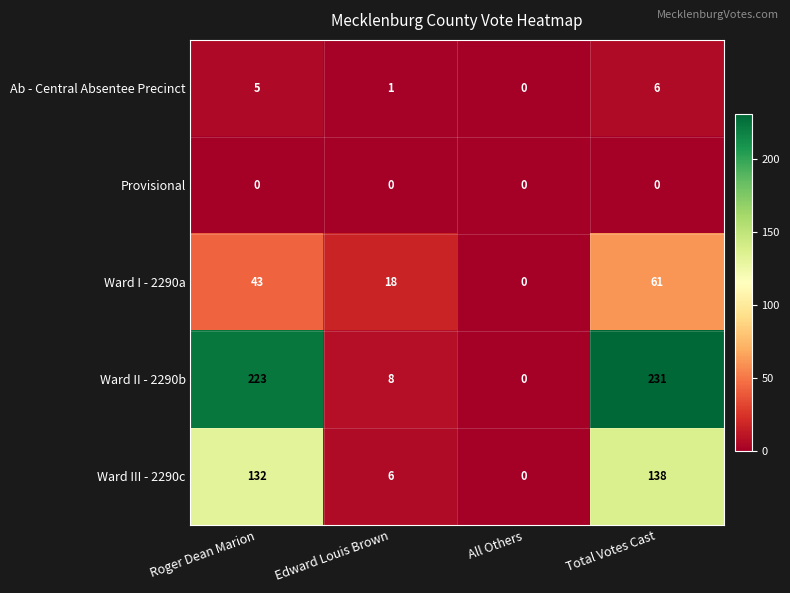

Reading left to right, what are all the values shown in this chart?

Ab - Central Absentee Precinct: Roger Dean Marion=5	Edward Louis Brown=1	All Others=0	Total Votes Cast=6
Provisional: Roger Dean Marion=0	Edward Louis Brown=0	All Others=0	Total Votes Cast=0
Ward I - 2290a: Roger Dean Marion=43	Edward Louis Brown=18	All Others=0	Total Votes Cast=61
Ward II - 2290b: Roger Dean Marion=223	Edward Louis Brown=8	All Others=0	Total Votes Cast=231
Ward III - 2290c: Roger Dean Marion=132	Edward Louis Brown=6	All Others=0	Total Votes Cast=138